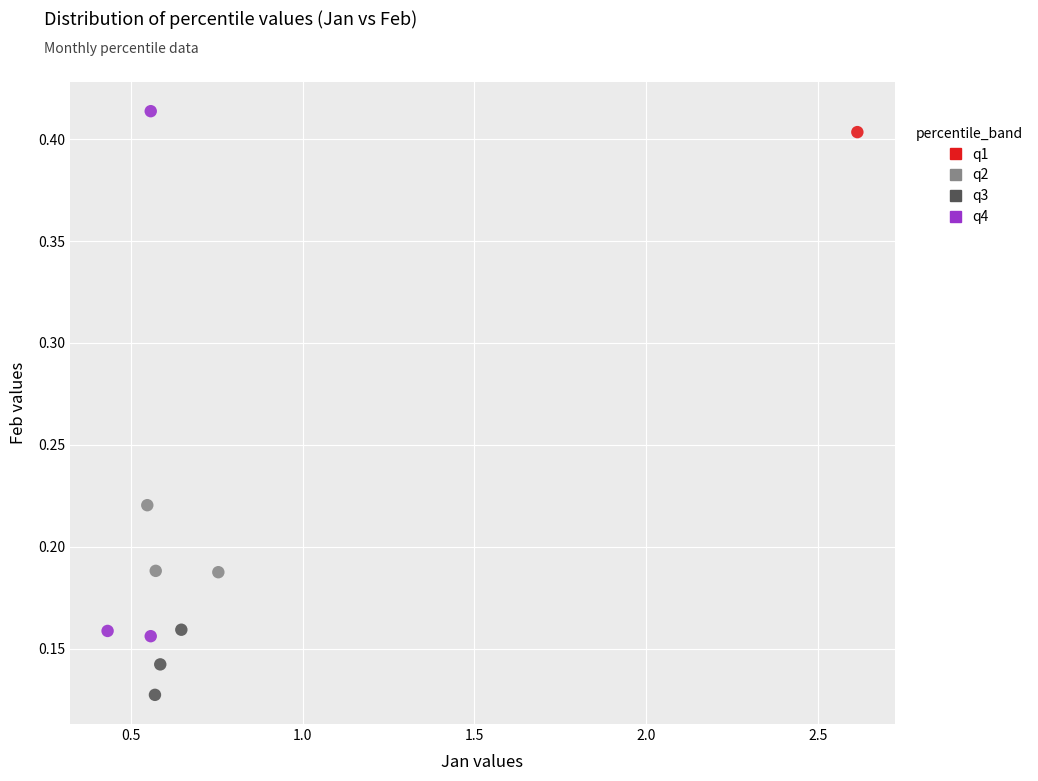

What are all the series names shown in the legend?

q1, q2, q3, q4